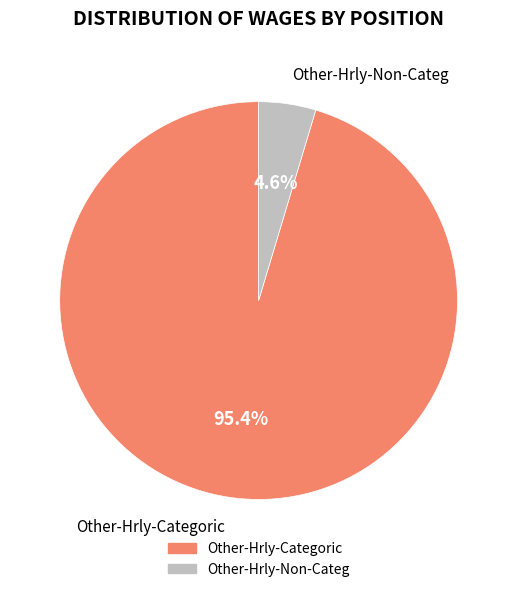

Which slice is the largest?

Other-Hrly-Categoric